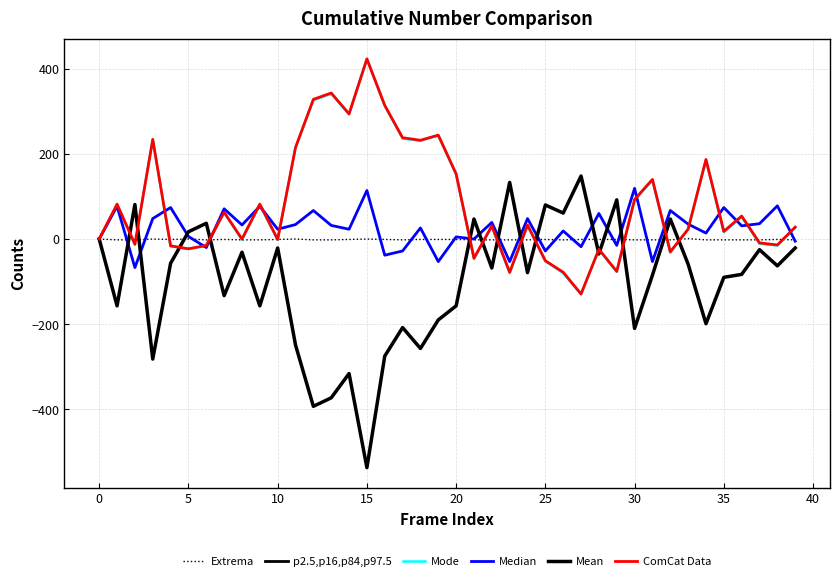

Count the number of categories in the chart.

40